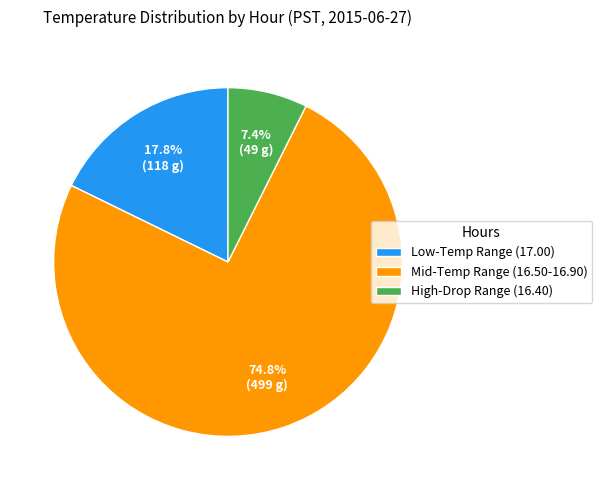

Which category has the biggest portion of the pie?

Mid-Temp Range (16.50-16.90)